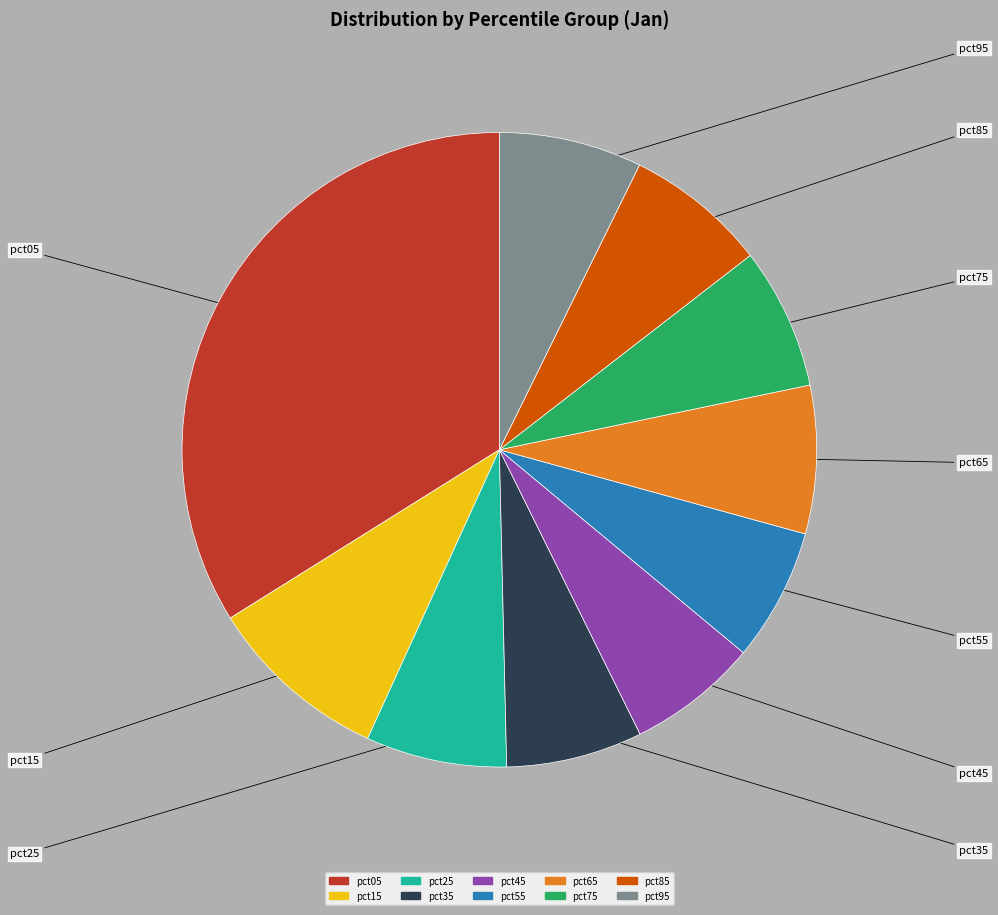

Is pct85 the majority of the pie?

No